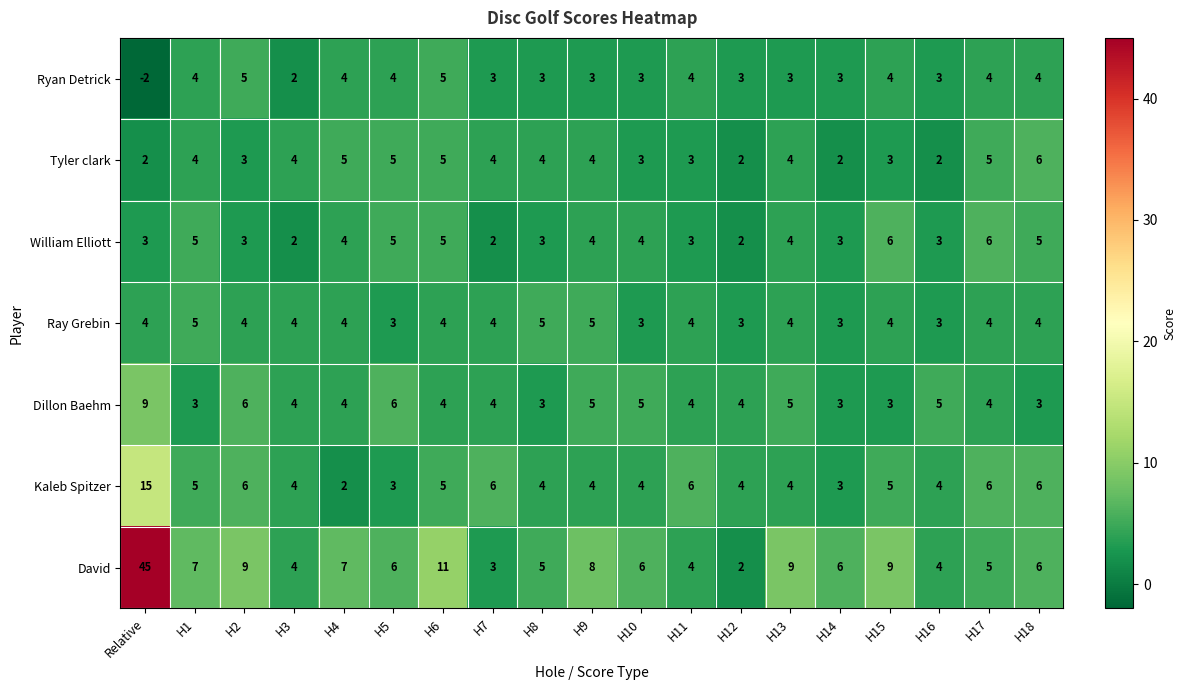

What is the sum of all Ryan Detrick values?

62